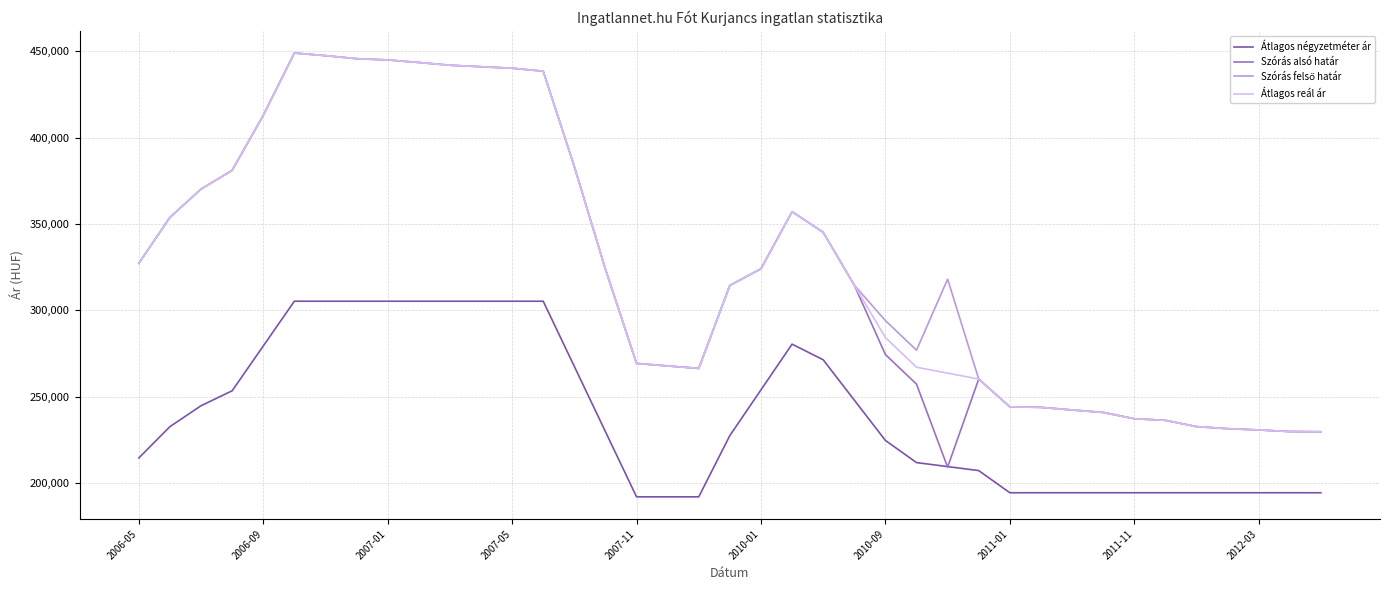

Which series has the largest range (max minus min)?

Szórás alsó határ